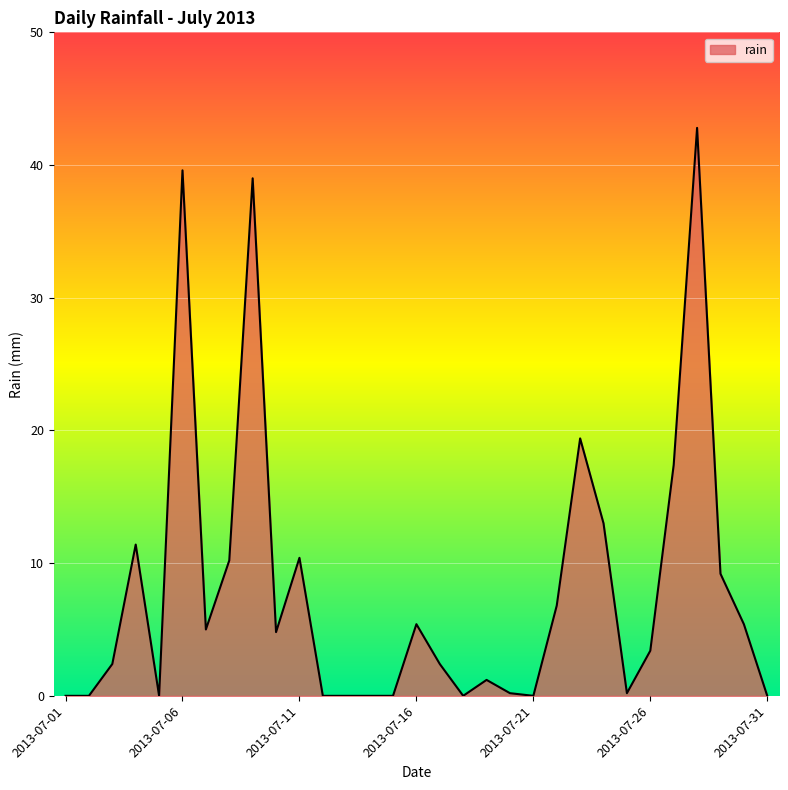

What is the average value?

8.1